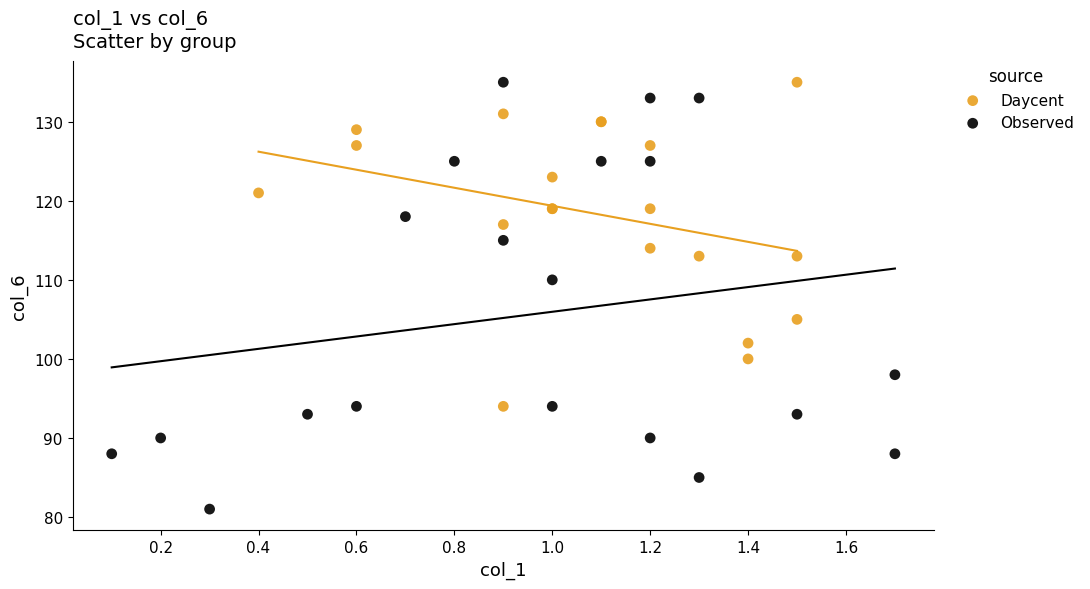

Which series has the largest Y range (max minus min)?

Observed